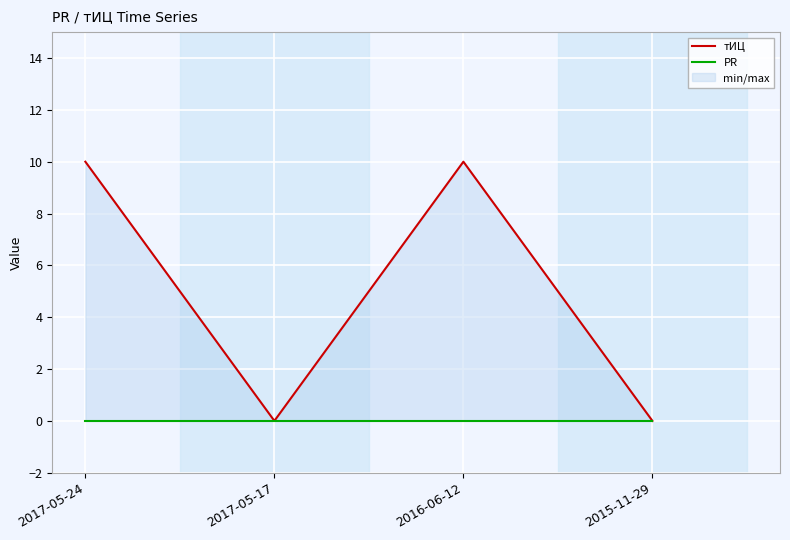

True or false: PR and тИЦ cross at least once.

False